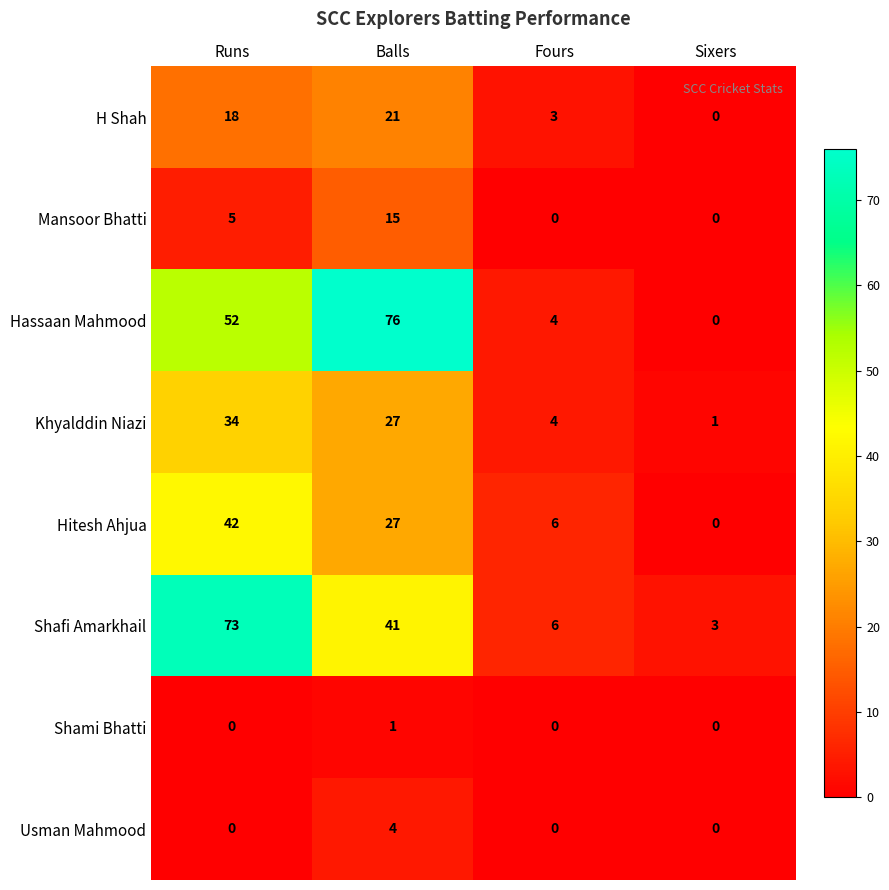

Is it true that Hassaan Mahmood equals 21 at Balls?

False